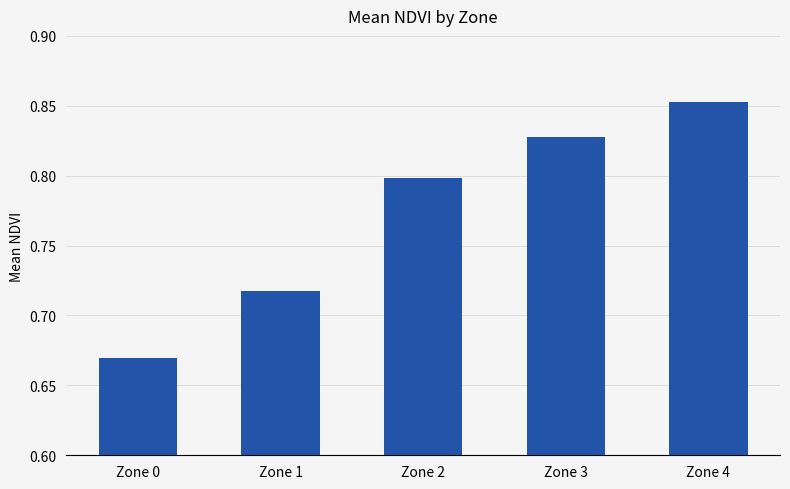

The chart shows a value of 0.8 at Zone 2. True or false?

True